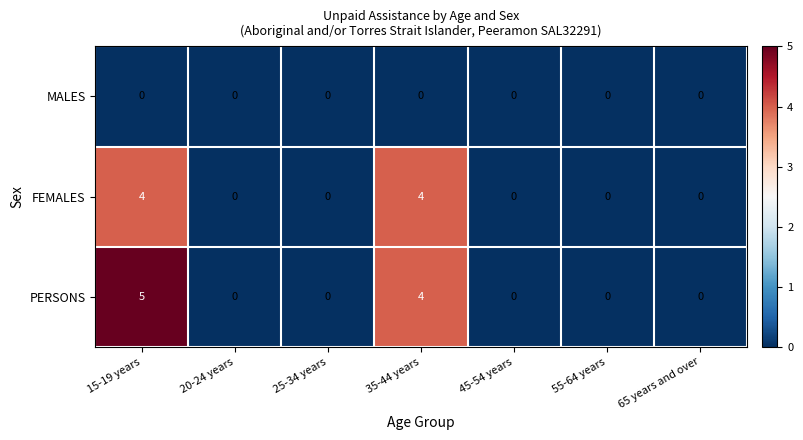

Count the PERSONS values in the range 0 to 4.

6